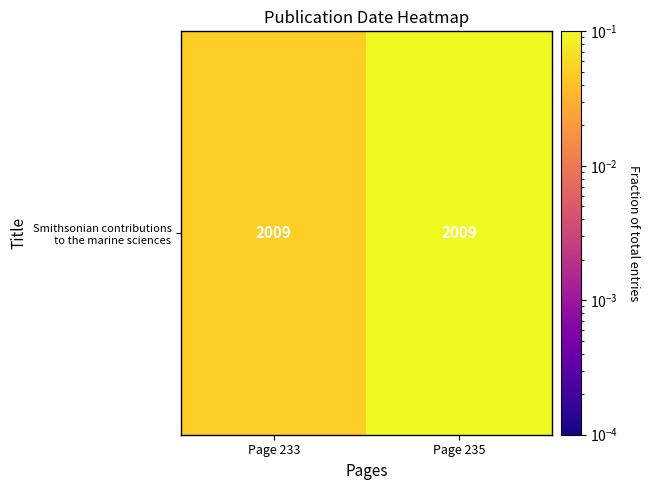

Is it true that the value at Page 235 is 0.1?

True